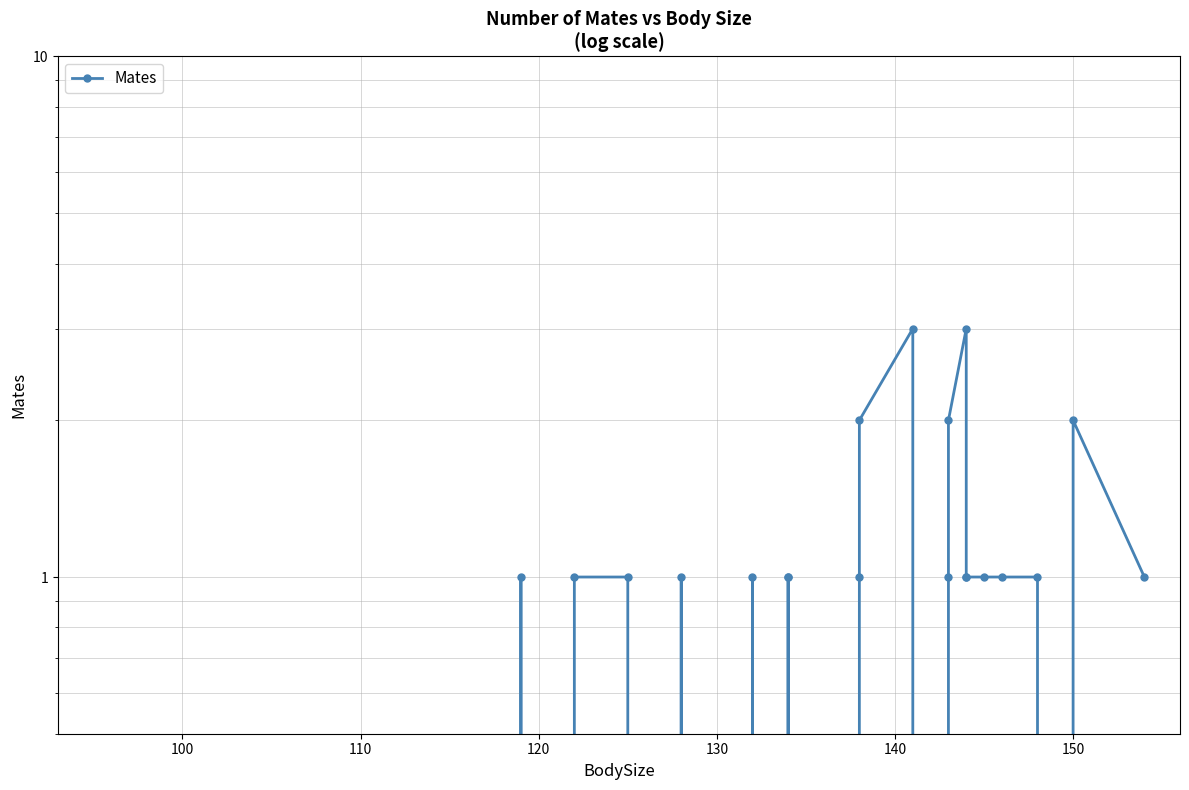

What is the difference between the maximum and minimum values?

3